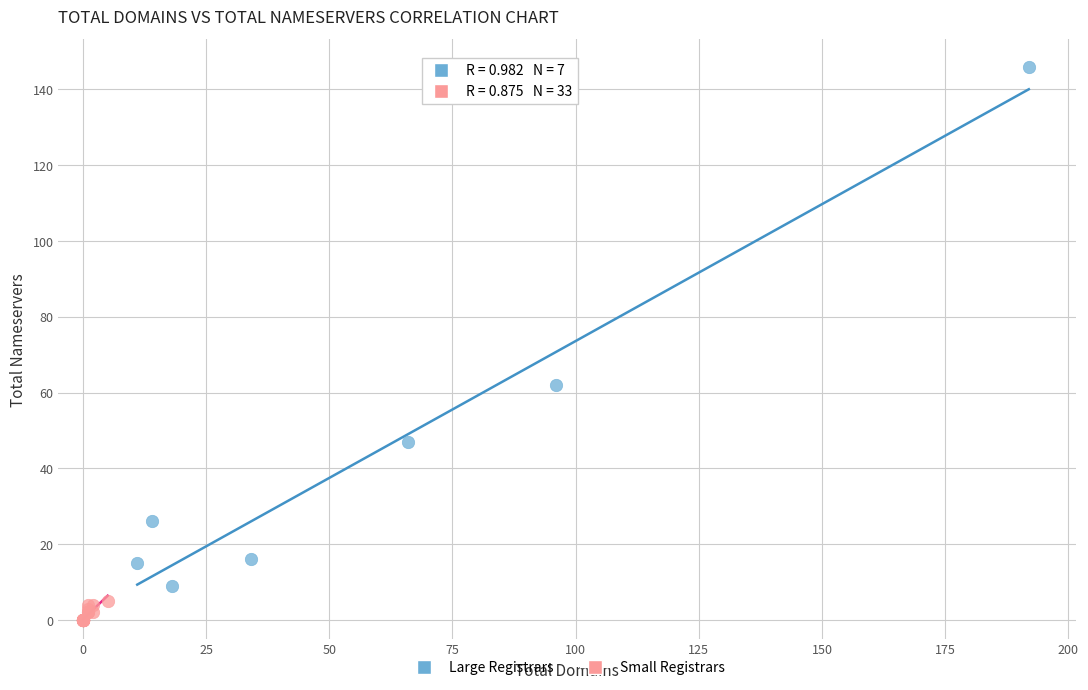

Which series reaches the minimum Y coordinate?

Small Registrars